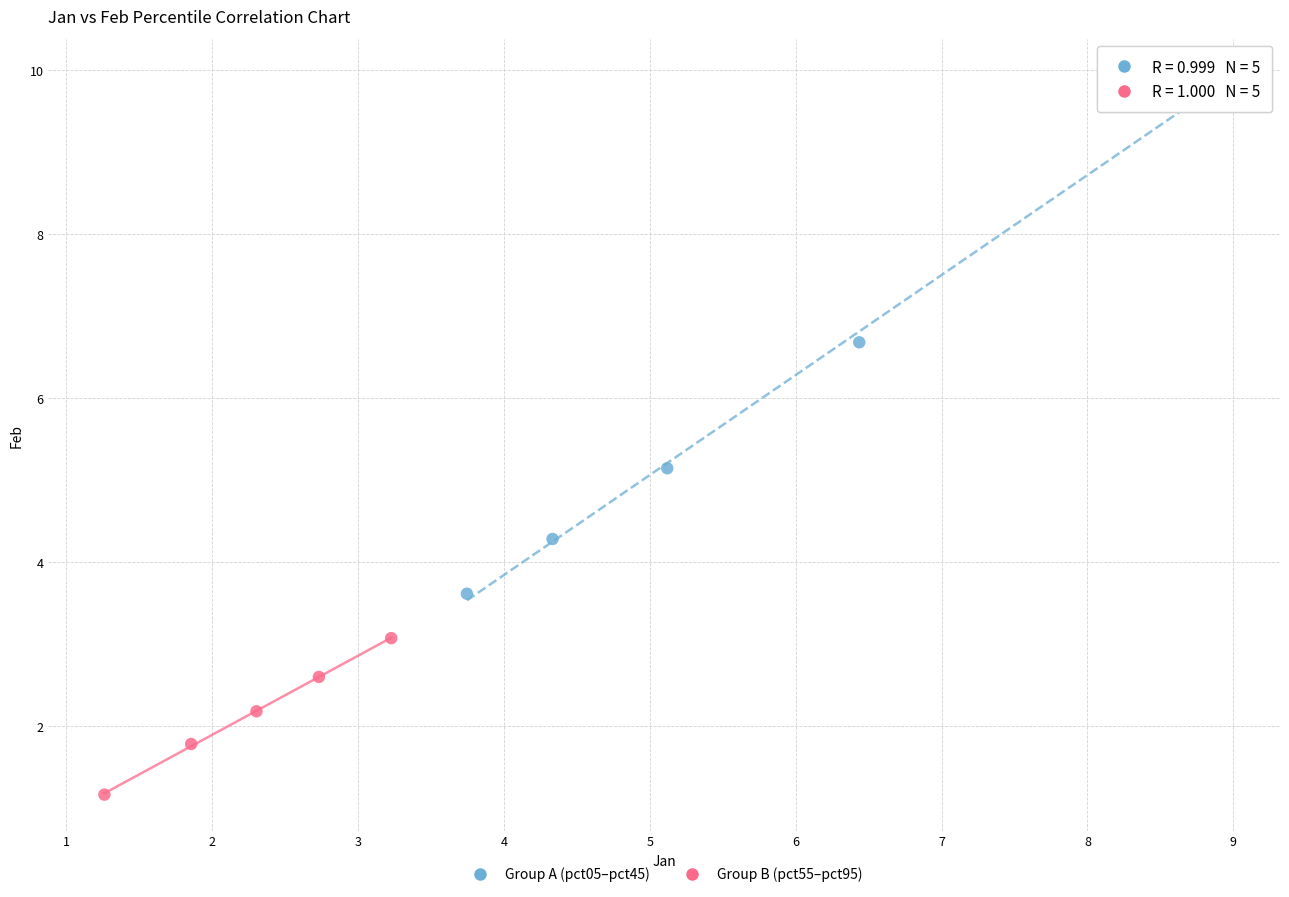

Which series reaches the minimum Y coordinate?

Group B (pct55–pct95)